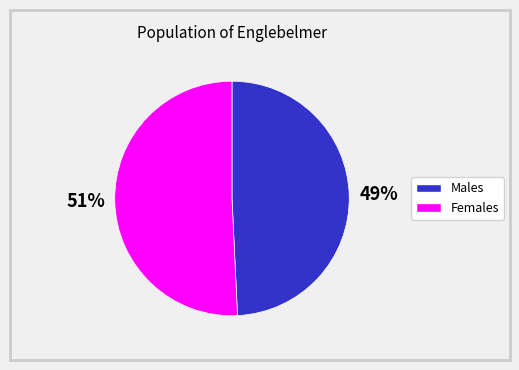

Count the number of slices in the pie.

2